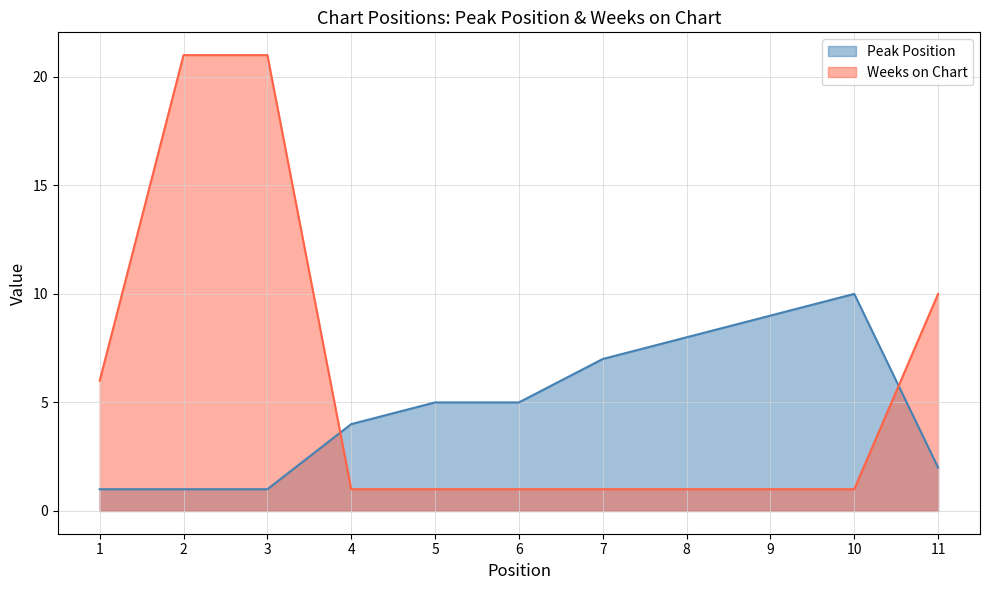

How many data points in Weeks on Chart are above 1?

4